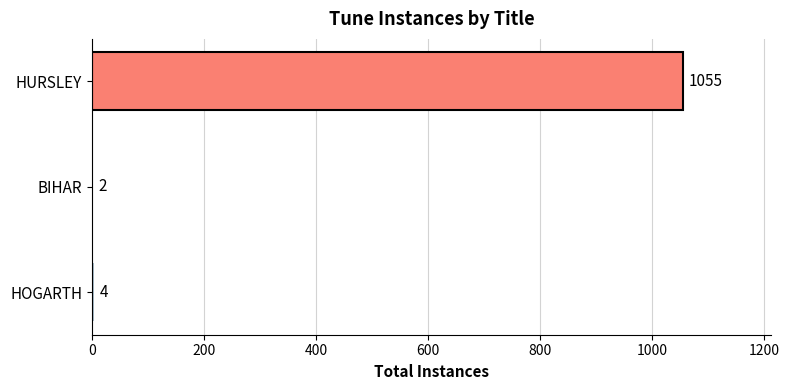

The chart shows a value of 2 at BIHAR. True or false?

True